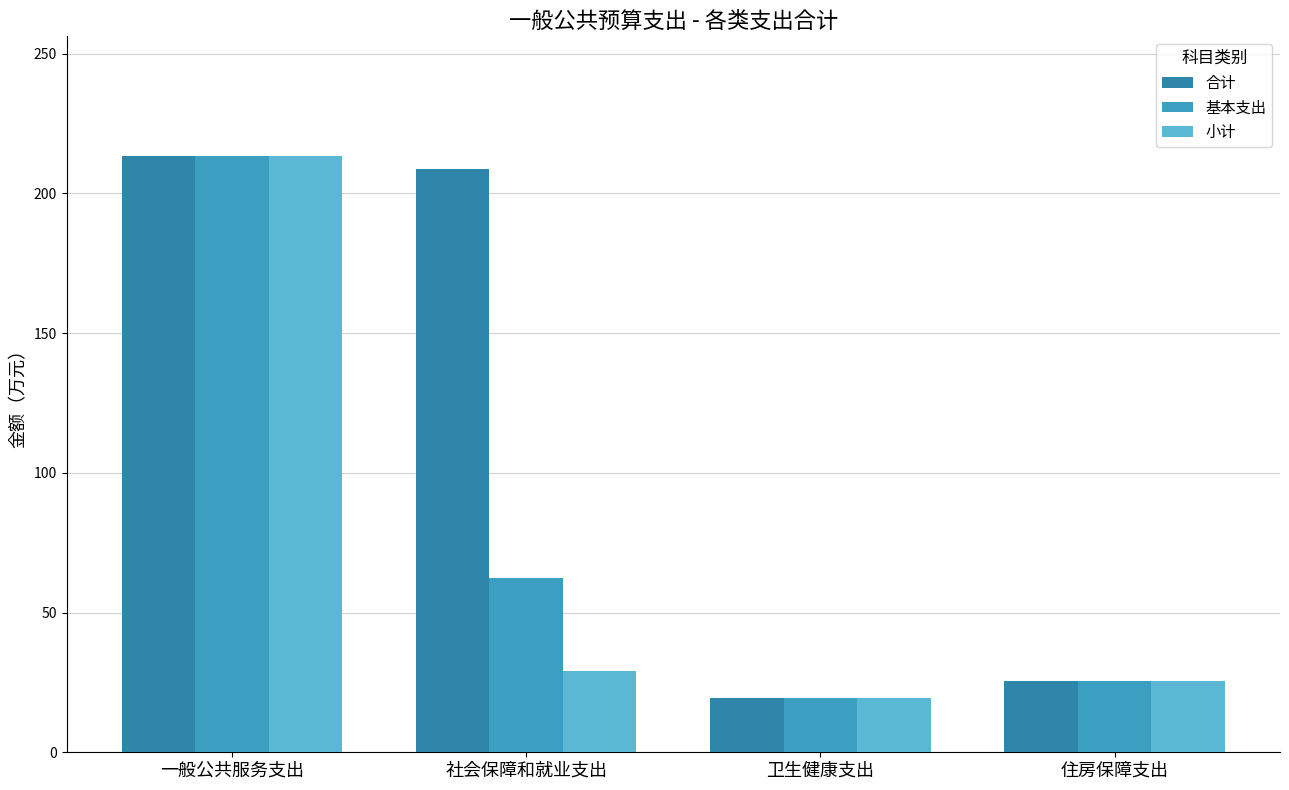

What is the label of the 4th bar from the left?

住房保障支出